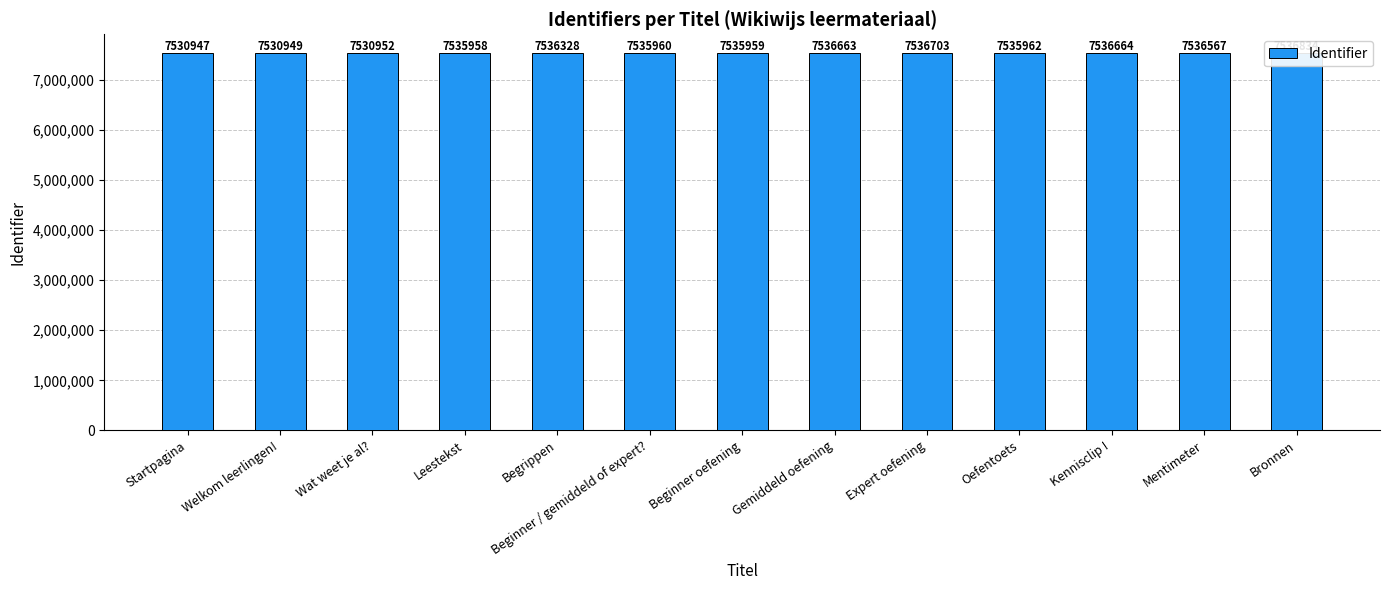

How many bars are there in total?

13